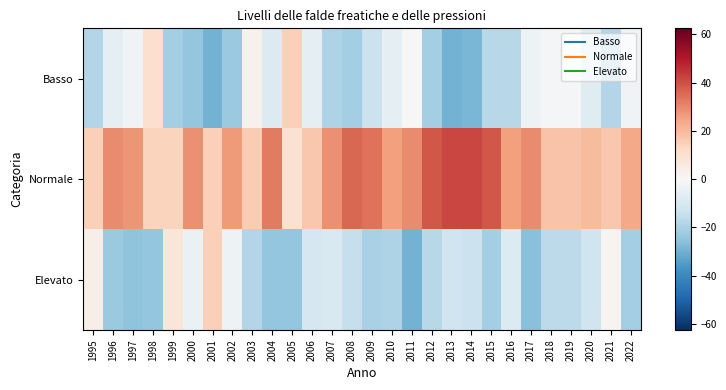

What is the smallest value displayed?

-29.3